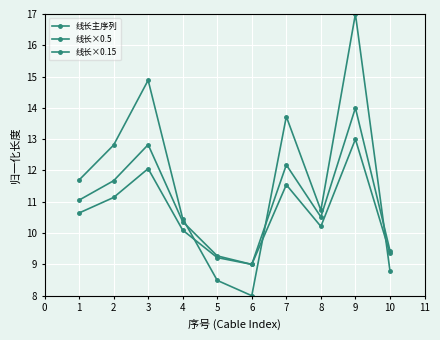

How many distinct data groups are displayed?

3